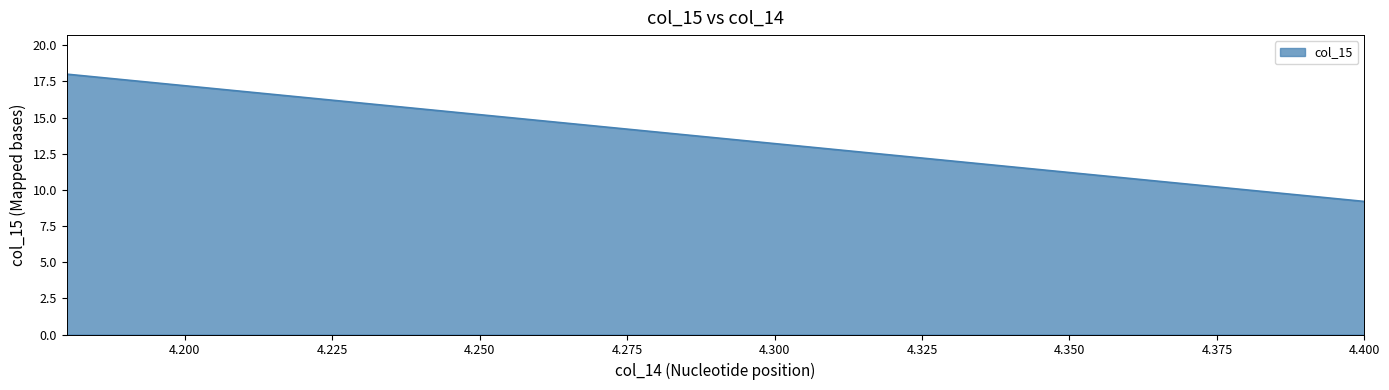

What is the maximum value shown in the chart?

18.0